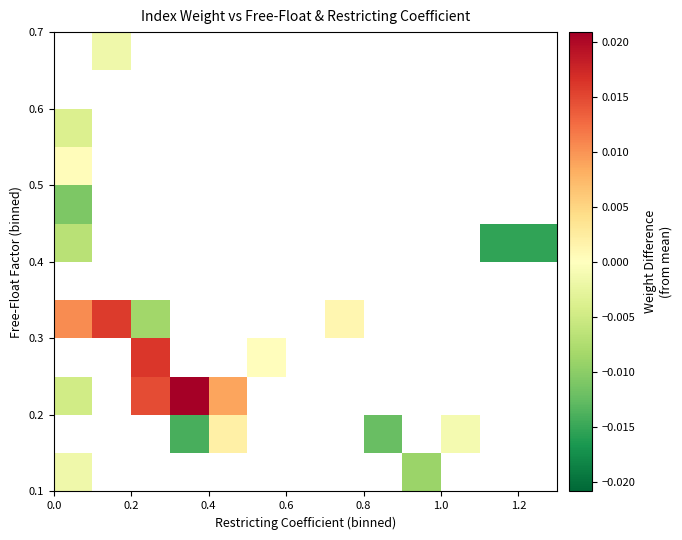

How many distinct data groups are displayed?

12